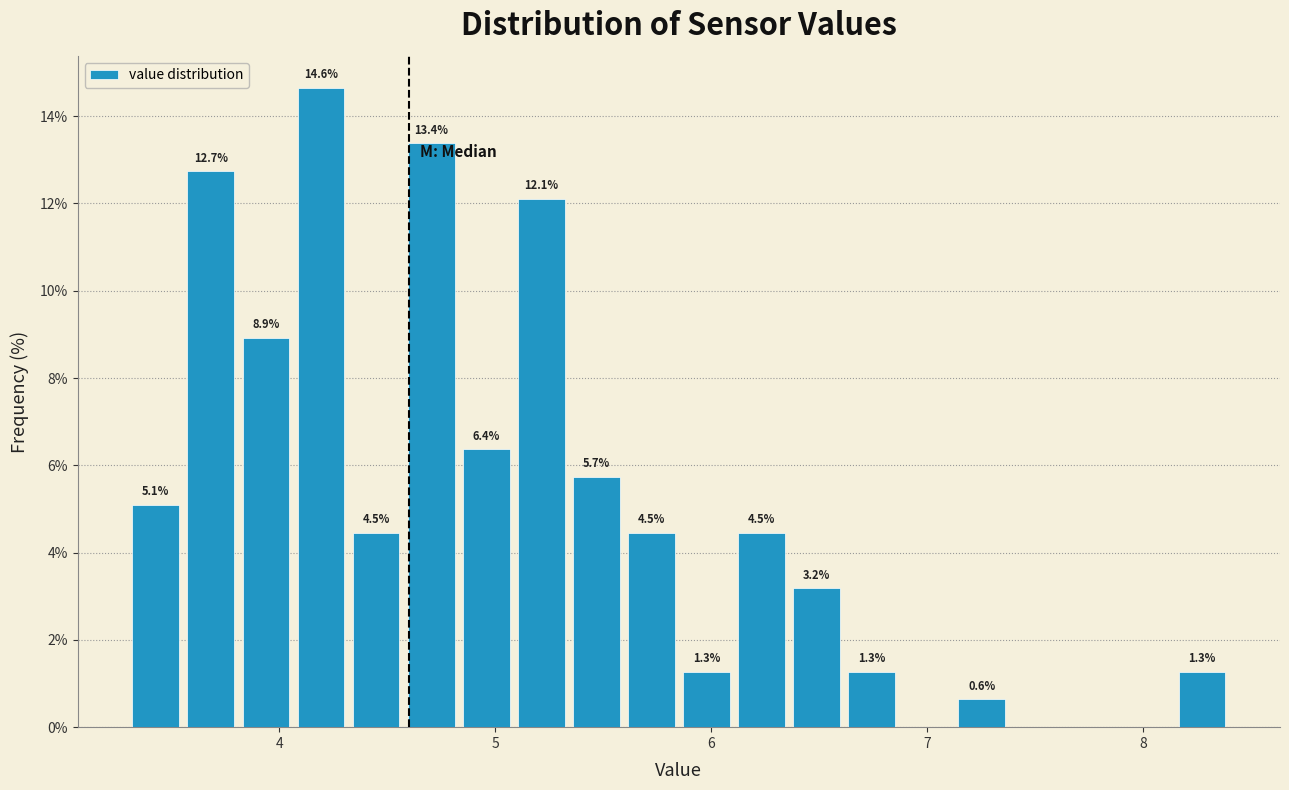

Around what value on the x-axis is the tallest bar? Give the approximate position of its centre, as read against the axis.

4.2